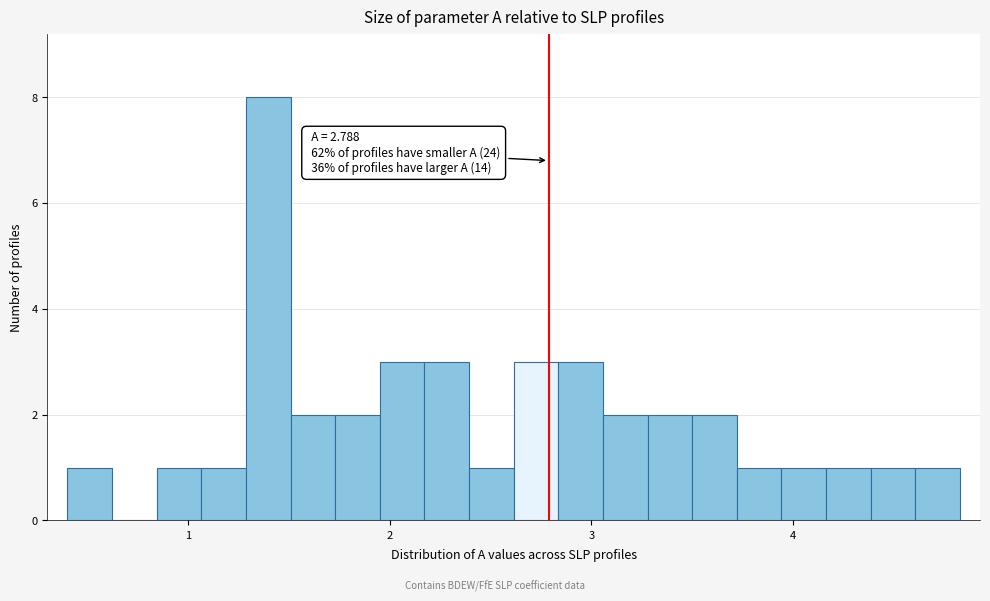

Around what value on the x-axis is the tallest bar? Give the approximate position of its centre, as read against the axis.

1.4